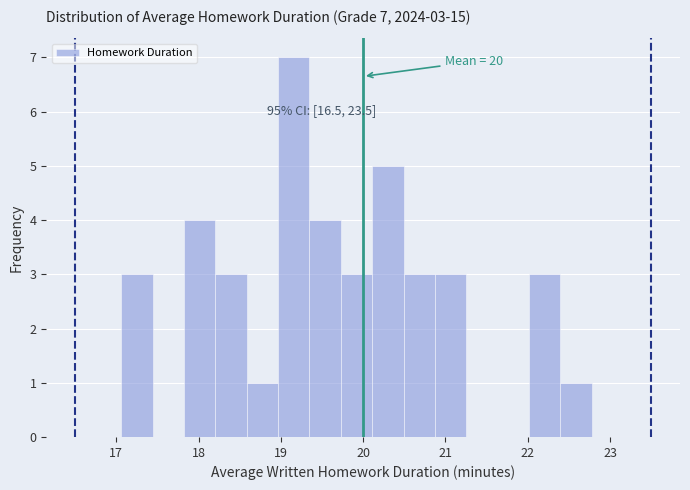

Read against the x-axis, roughly where is the centre of the tallest bar?

19.2